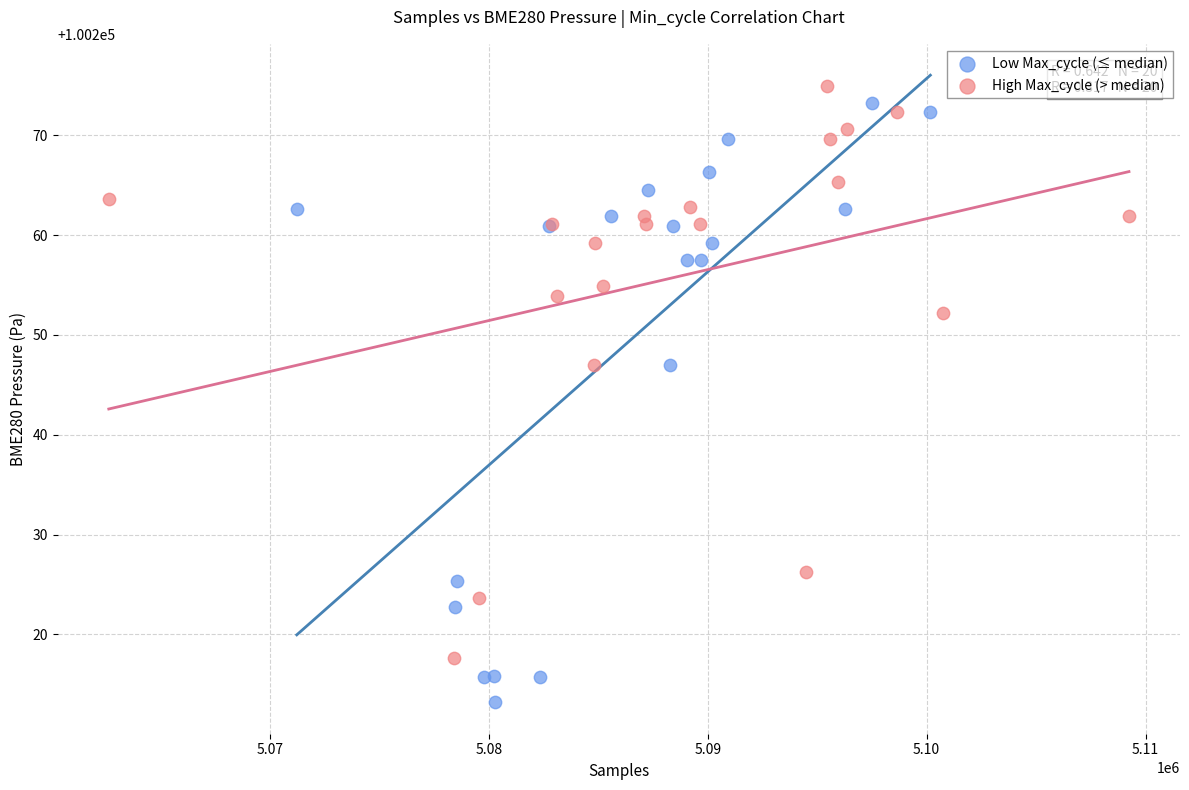

Which series has the largest Y range (max minus min)?

Low Max_cycle (≤ median)